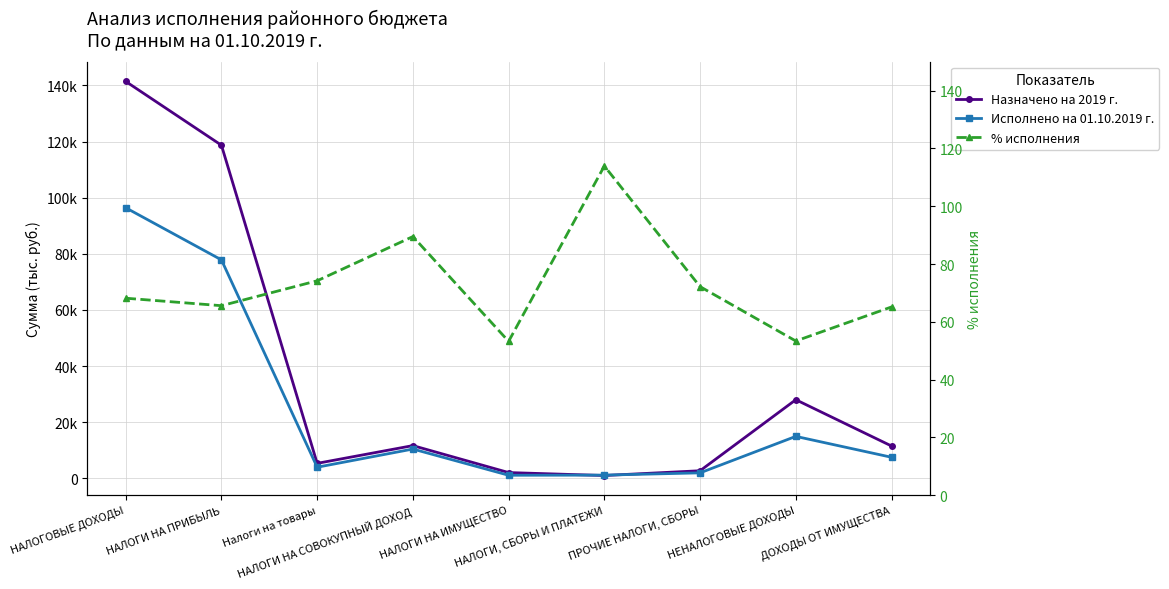

How many interior local peaks does the Исполнено на 01.10.2019 г. series have?

2